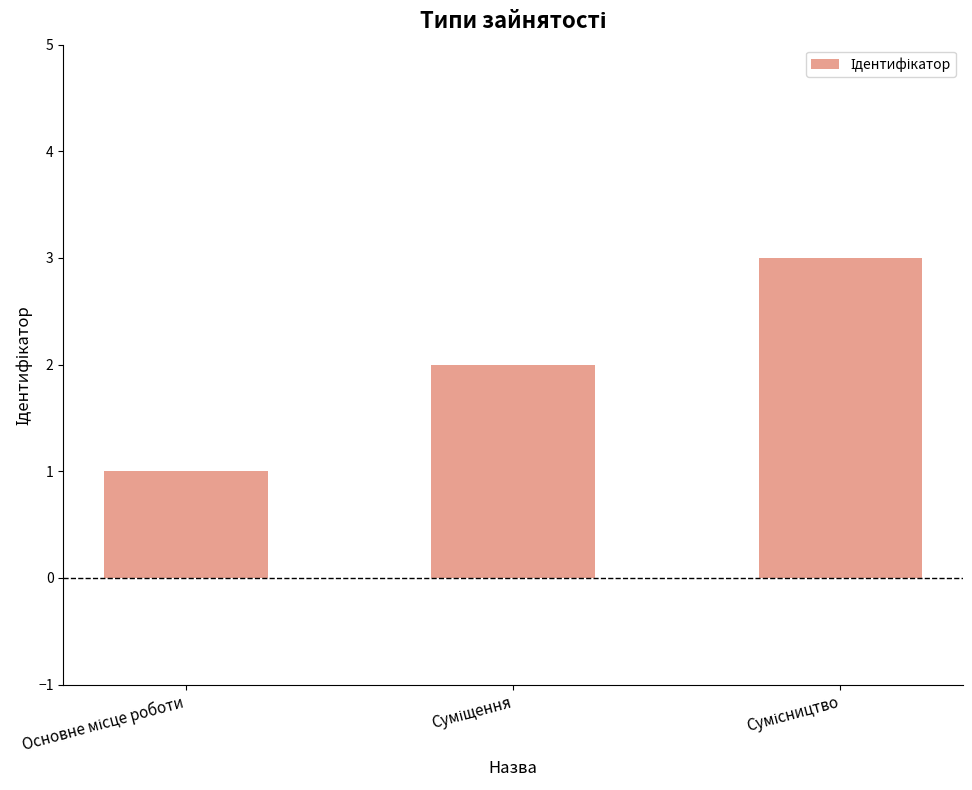

Are the bars horizontal?

No